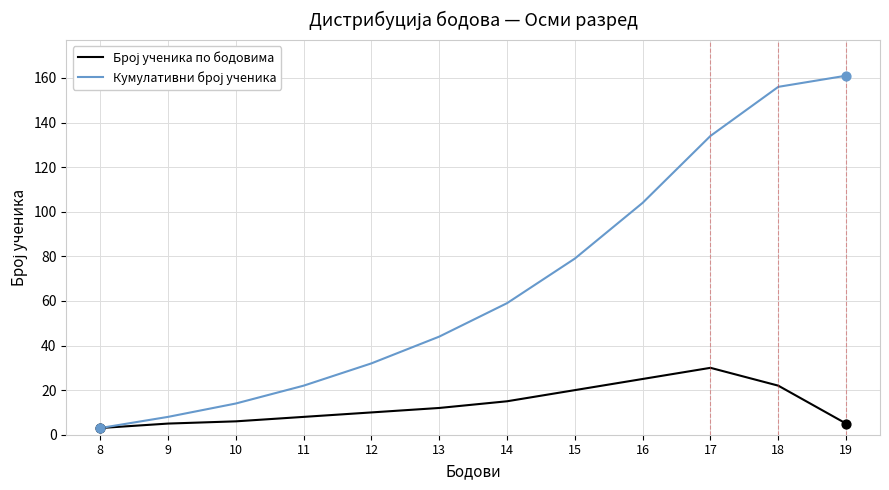

At how many categories does at least one series exceed 39?

7